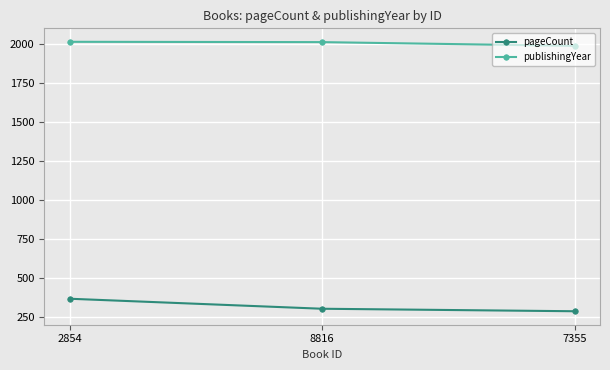

How many values in the publishingYear series are below 2009?

1